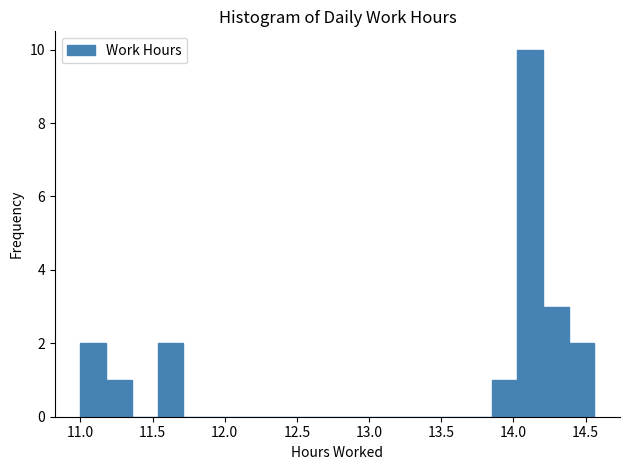

Around what value on the x-axis is the tallest bar? Give the approximate position of its centre, as read against the axis.

14.10